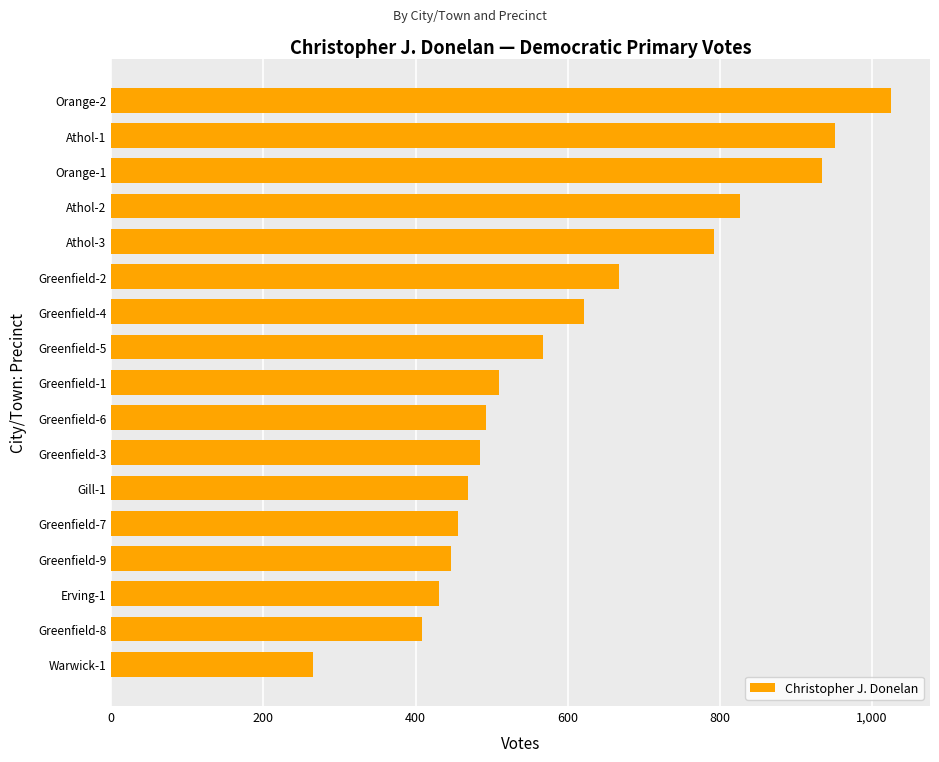

Reading bottom to top, what are all the values shown in this chart?

265	409	431	447	456	469	484	492	509	568	622	668	792	826	934	952	1025